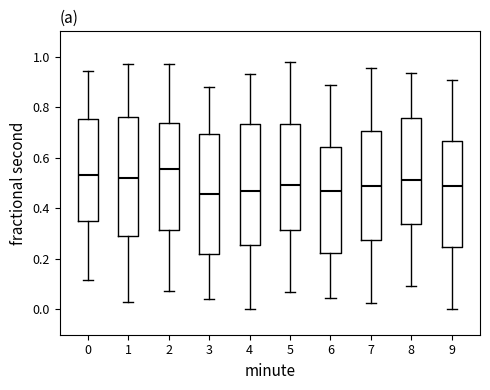

Which box has the highest median line?

2